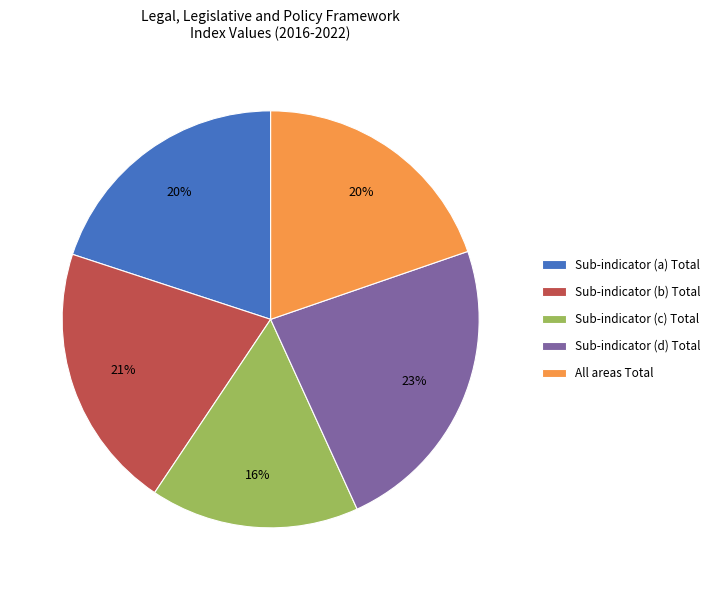

To the nearest percent, what portion does Sub-indicator (c) Total represent?

16%